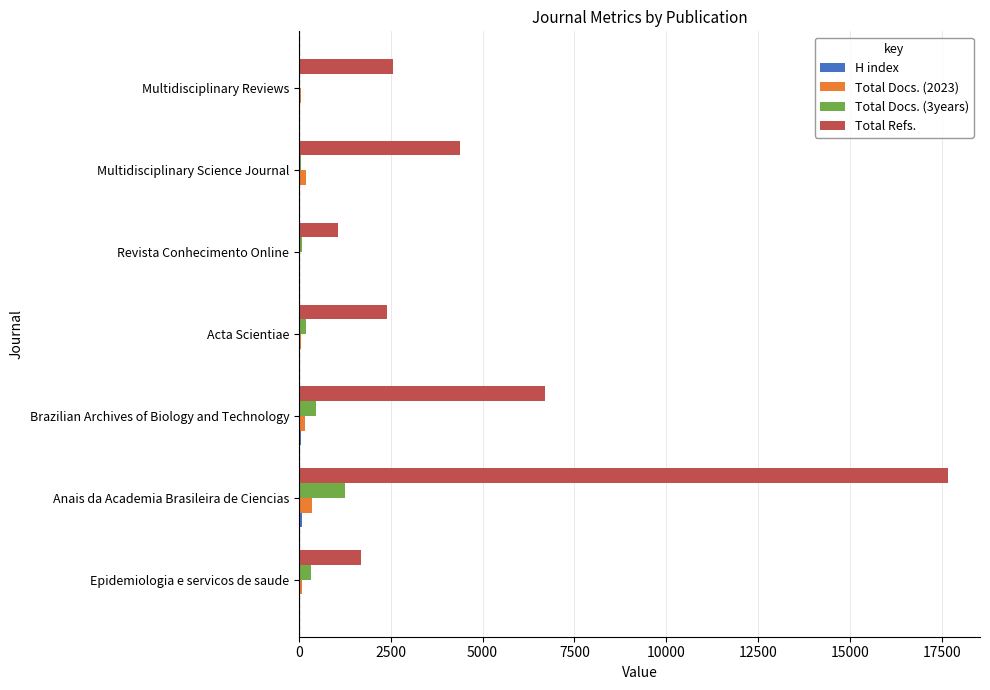

True or false: Total Refs. has a value of 3063 at Multidisciplinary Science Journal.

False